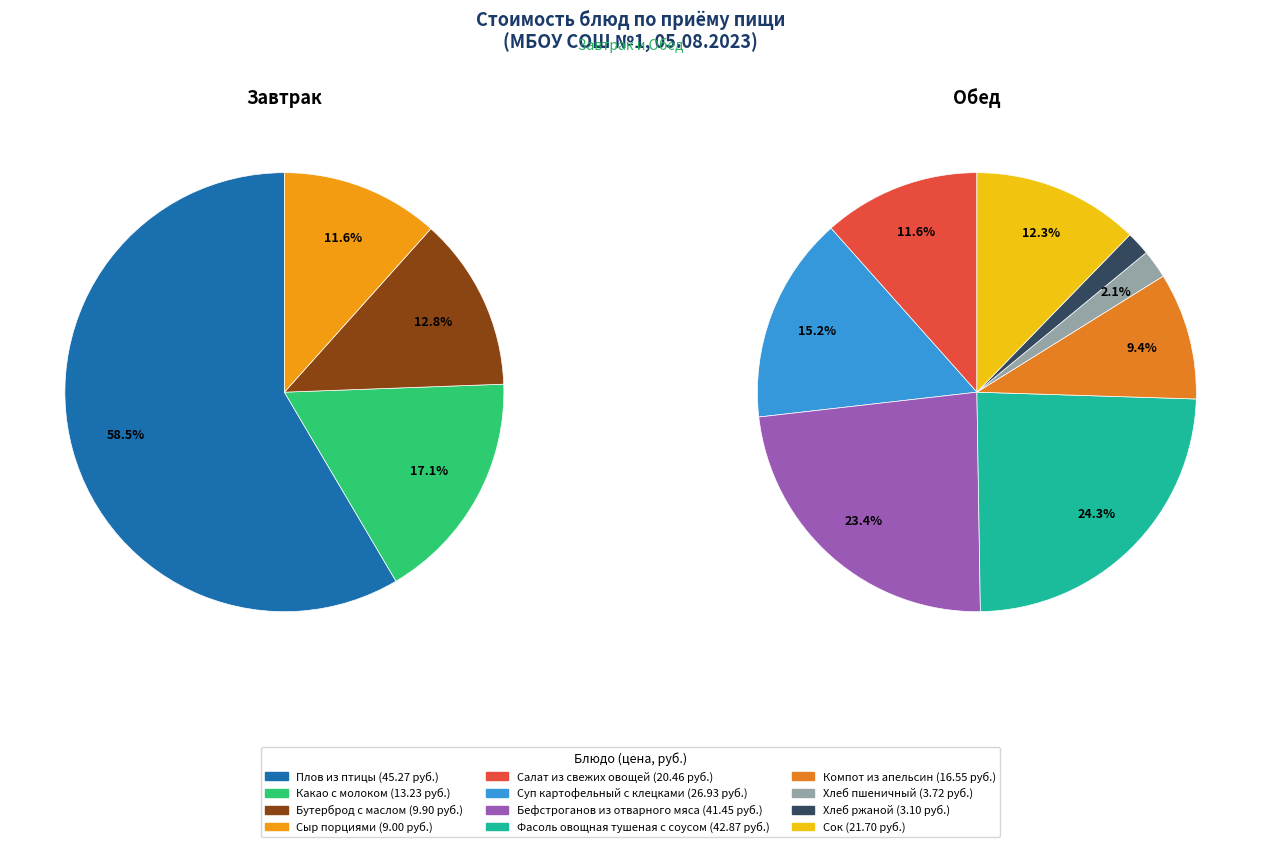

Which has a higher value, Компот из апельсин or Хлеб ржаной?

Компот из апельсин